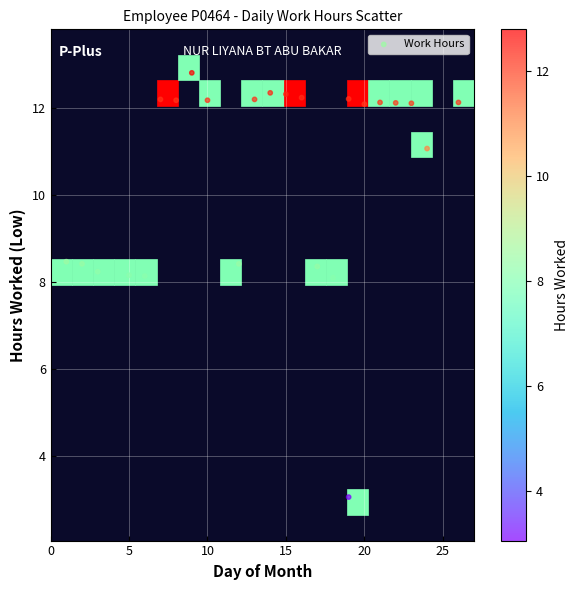

What is the range of X values (max minus min)?

25.0